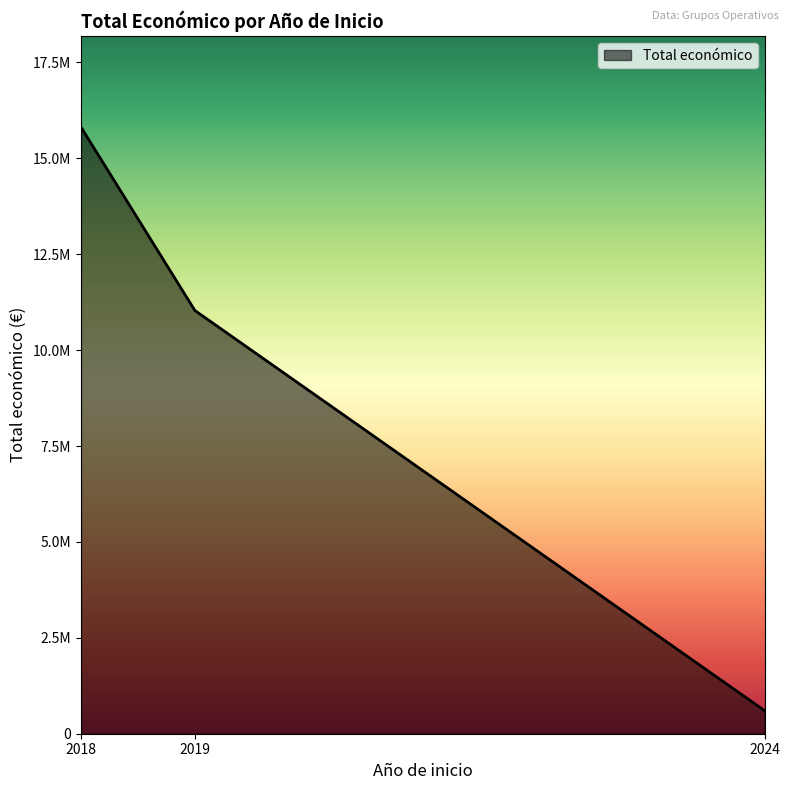

List the labels in order of value, largest first.

2018, 2019, 2024